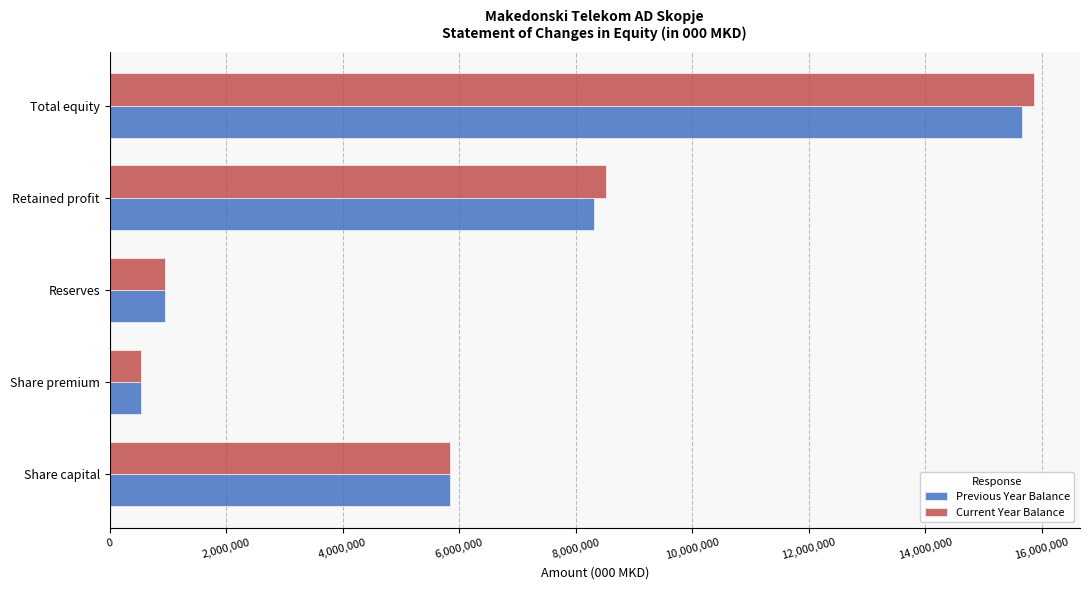

What is the difference between the maximum and minimum values in the Current Year Balance series?

15320500